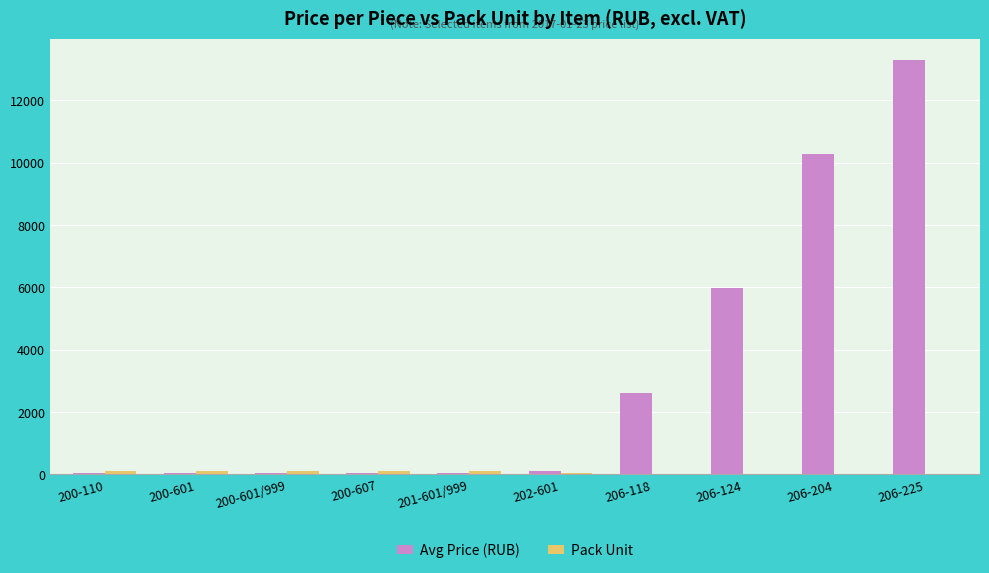

At which label is Avg Price (RUB) closest to 6664?

206-124